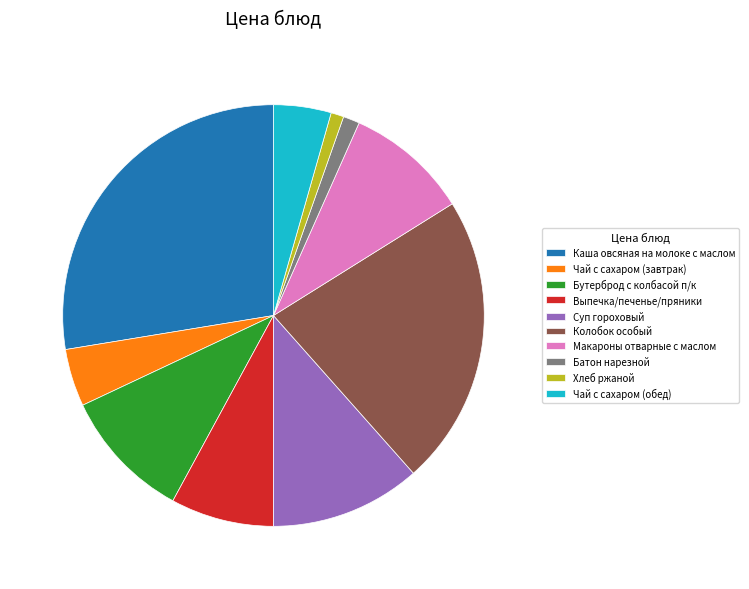

Does Чай с сахаром (обед) represent more than half of the total?

No